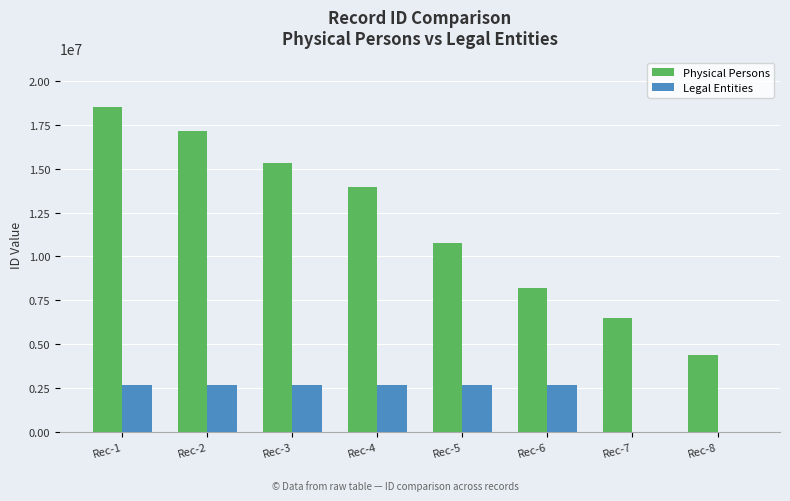

Is the value of Legal Entities at Rec-1 greater than the value of Physical Persons at Rec-1?

No